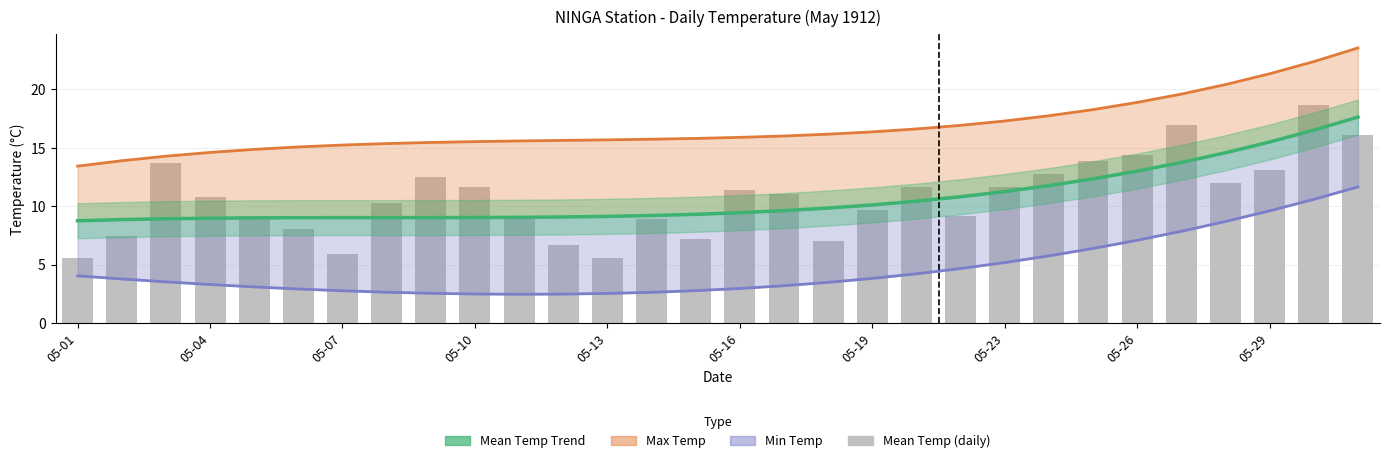

How many values in the Mean Temp (°C) Trend series exceed 9?

26